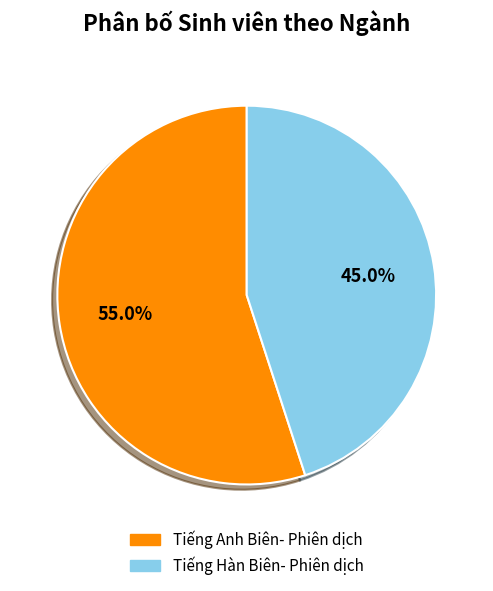

What is the majority slice?

Tiếng Anh Biên- Phiên dịch